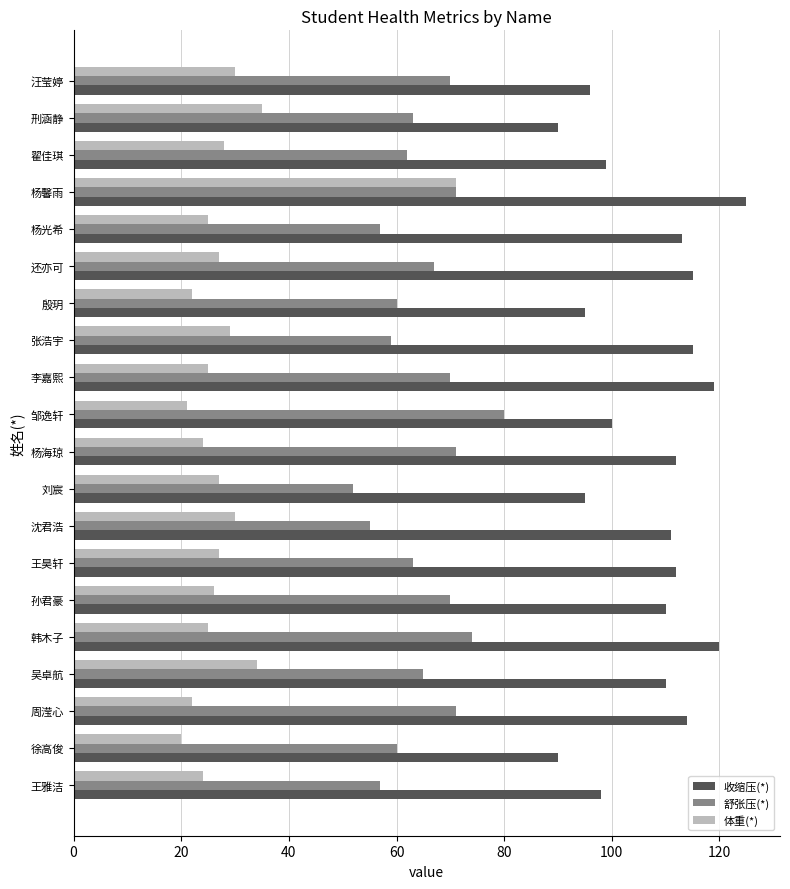

What is the smallest value displayed?

20